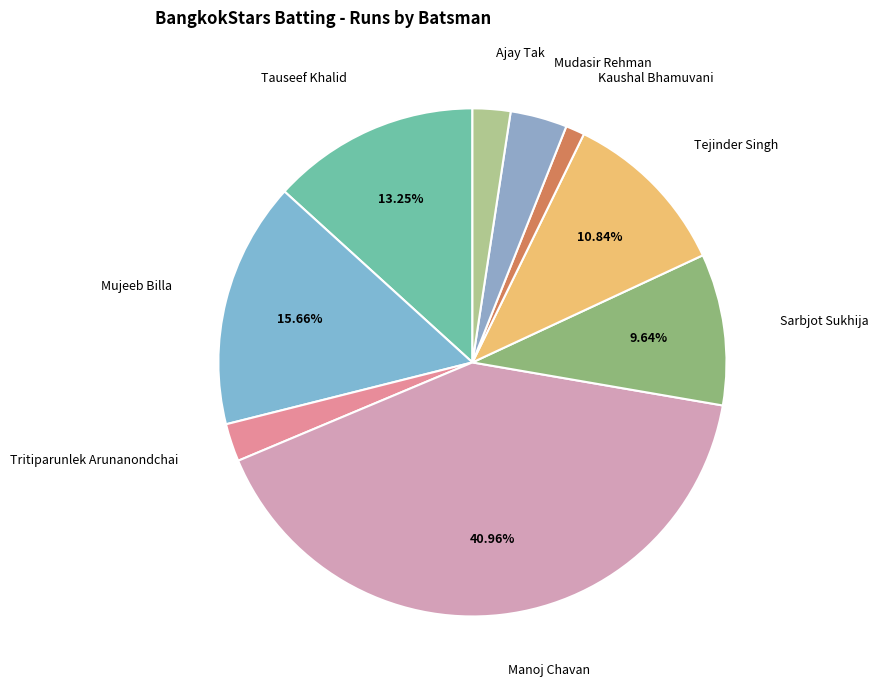

Do Mujeeb Billa and Tauseef Khalid together represent more than half of the pie?

No